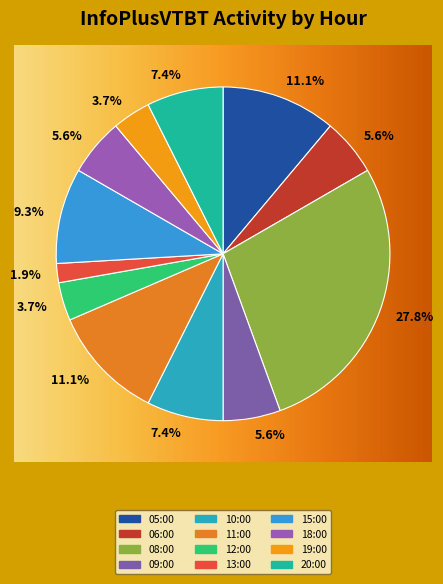

Do 15:00 and 12:00 together represent more than half of the pie?

No